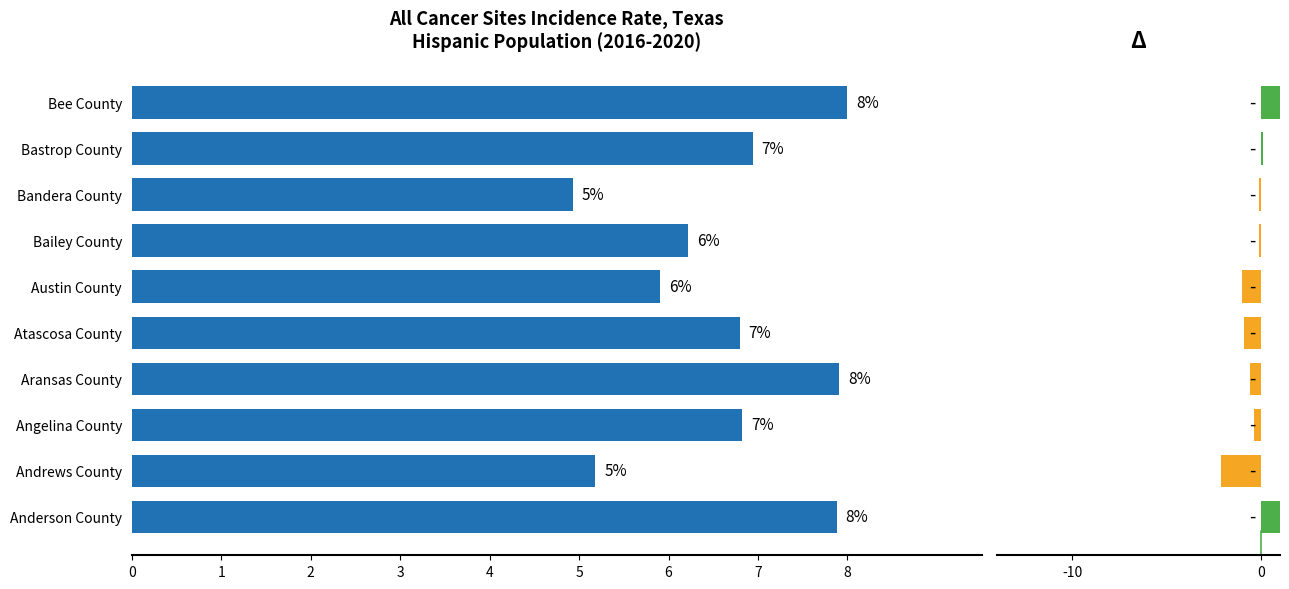

What is the average value of the Age-Adjusted Incidence Rate series?

6.7